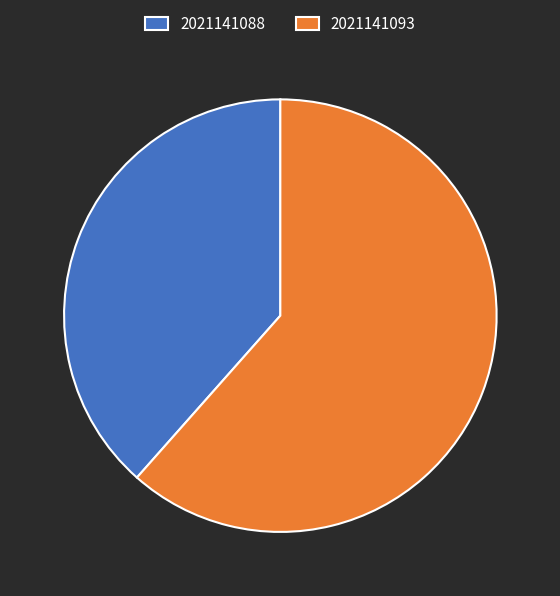

Which category accounts for the majority?

2021141093